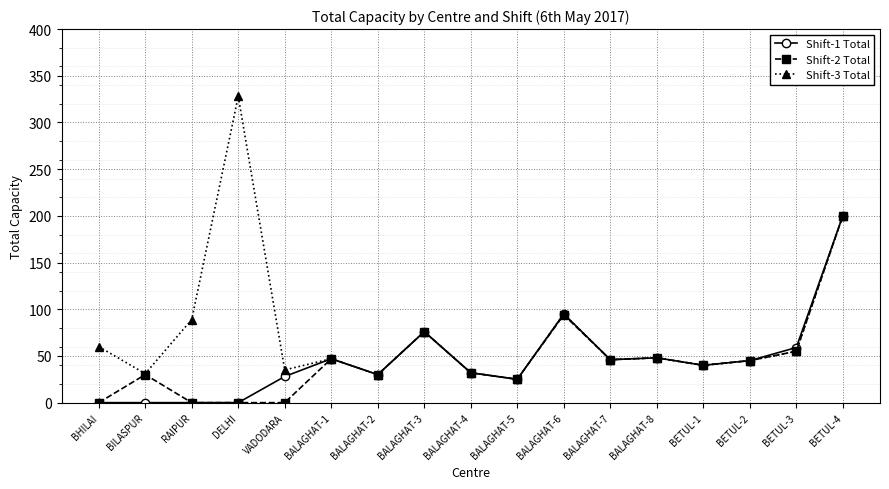

What is the sum of all Shift-3 Total values?

1282